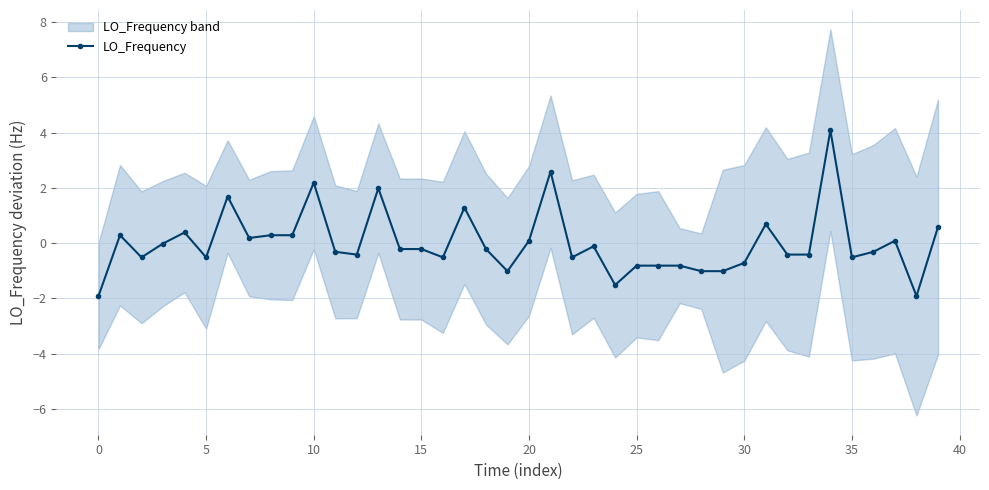

The LO_Frequency series shows -0.5 at 5. True or false?

True